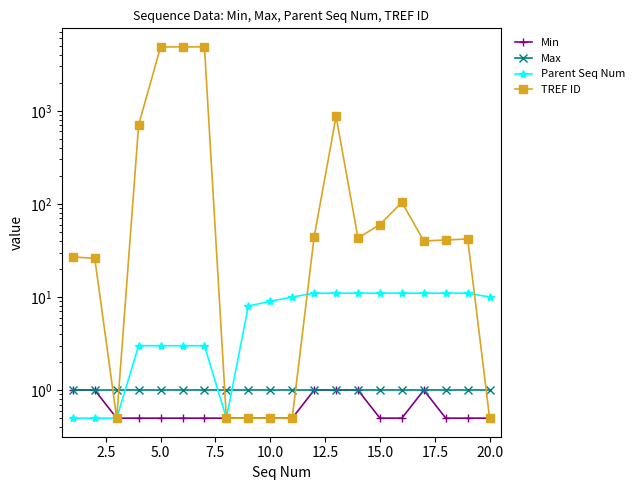

True or false: Parent Seq Num and Min cross at least once.

False